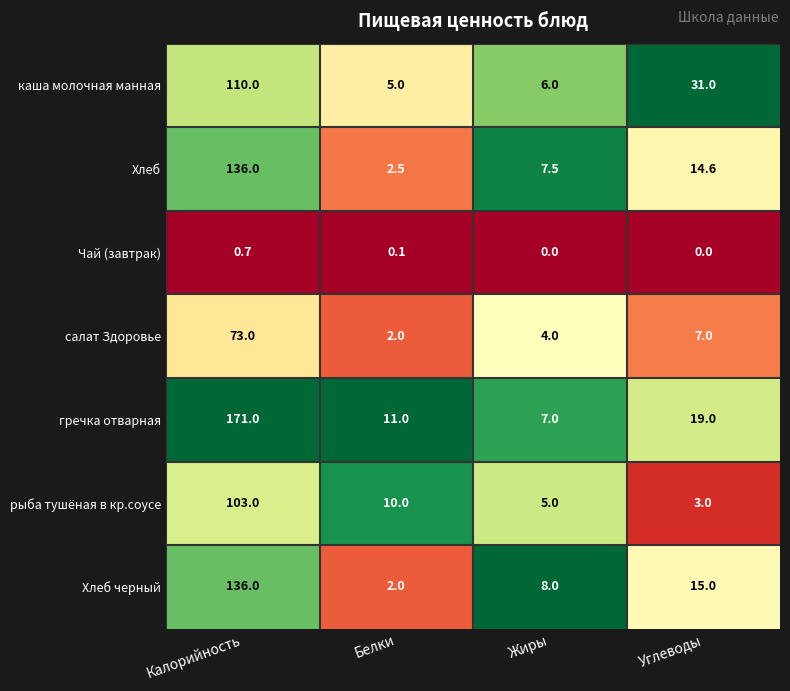

The value of гречка отварная at Белки is 11.0. True or false?

True